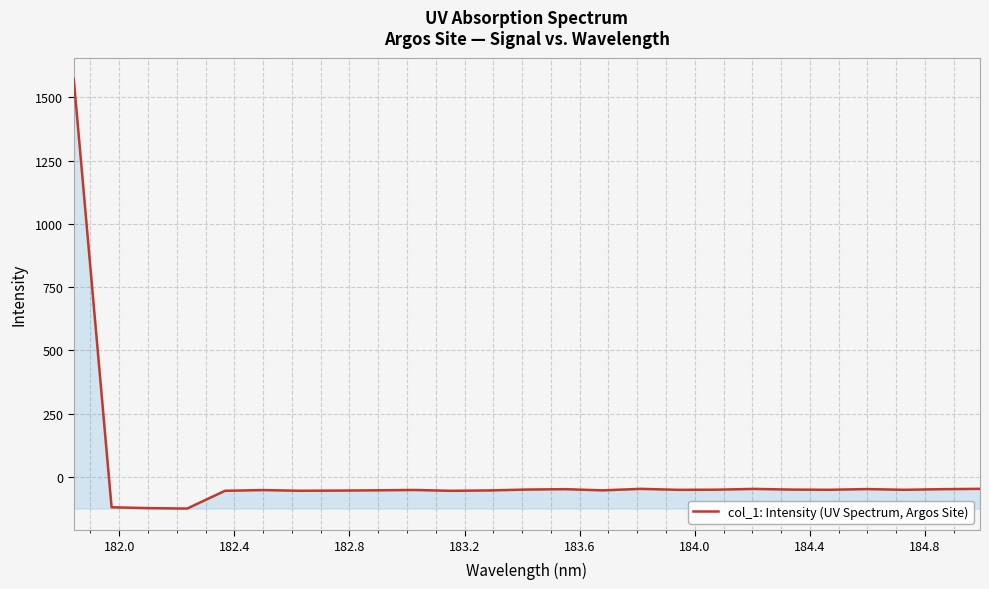

True or false: there are more than 2 points higher than both neighbors.

True